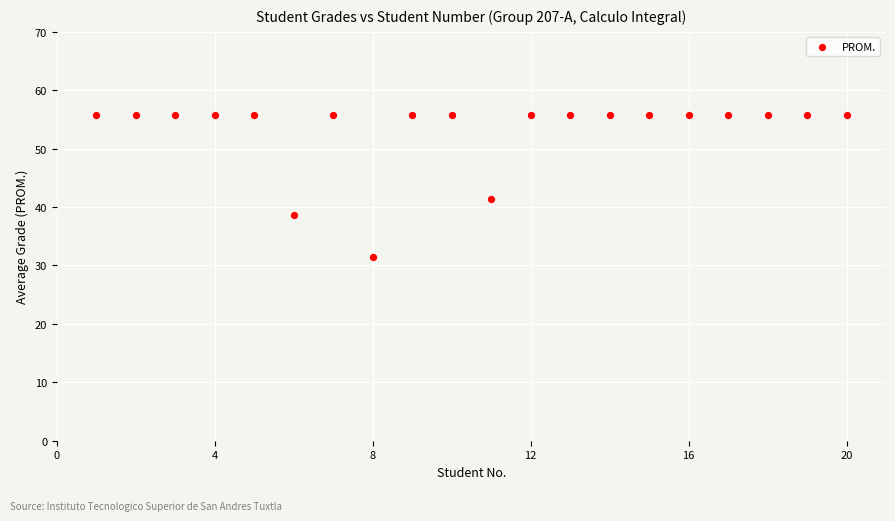

What Y value in the scatter plot is closest to 43?

41.4